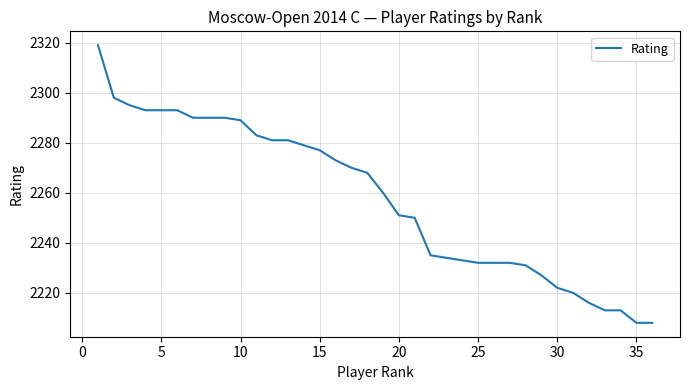

What is the maximum value shown in the chart?

2319